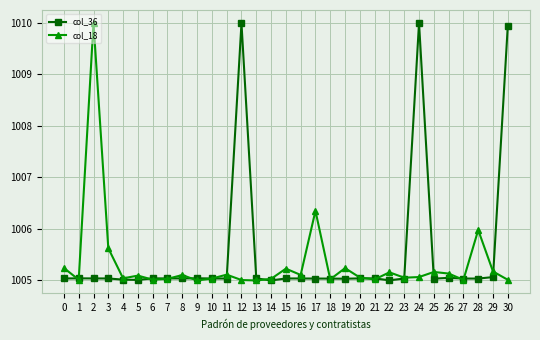

Is the value of col_36 at 16 greater than the value of col_18 at 17?

No